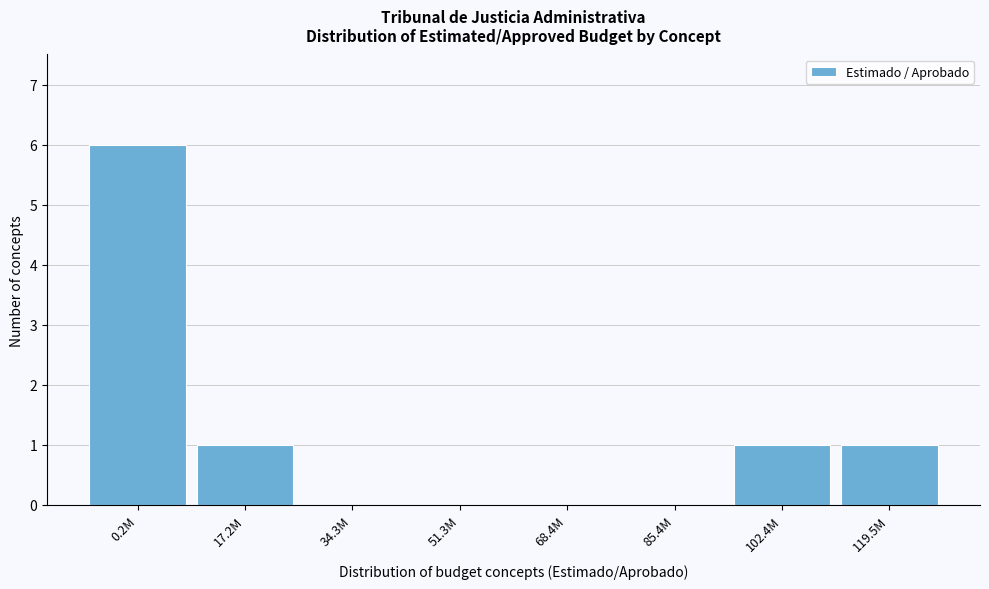

Reading left to right, what are all the values shown in this chart?

0.2M=6	17.2M=1	34.3M=0	51.3M=0	68.4M=0	85.4M=0	102.4M=1	119.5M=1